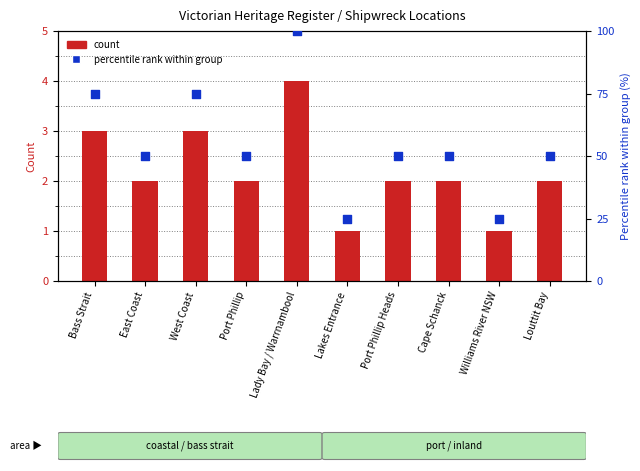

At how many categories does at least one series exceed 87?

1